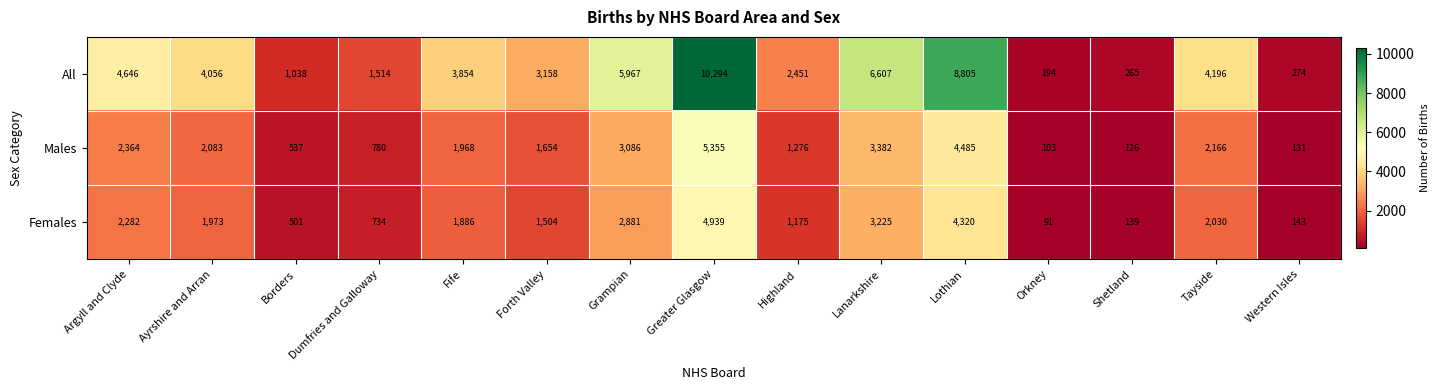

The Females series shows 150 at Orkney. True or false?

False